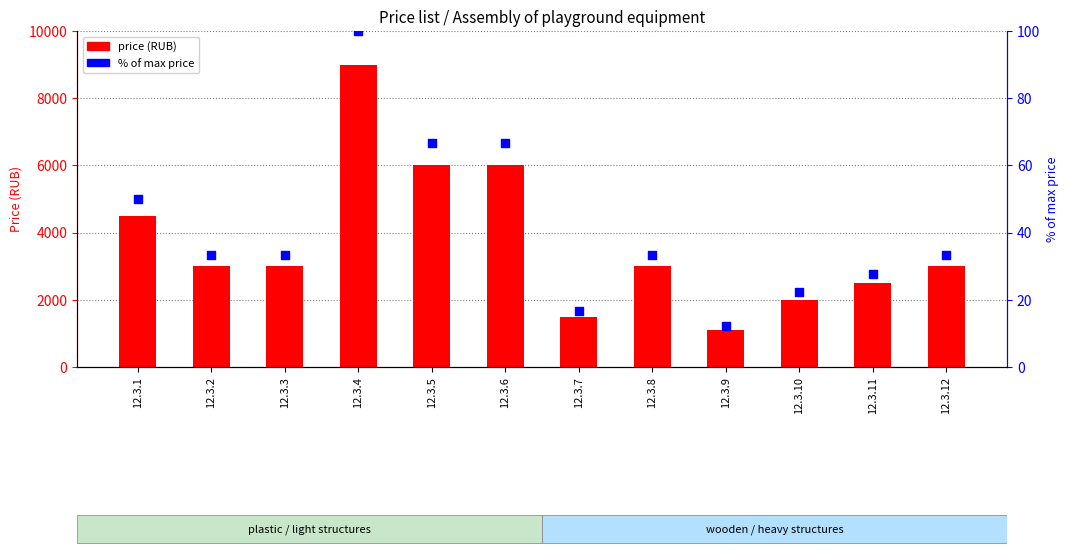

Which series reaches the maximum Y coordinate?

price (RUB)